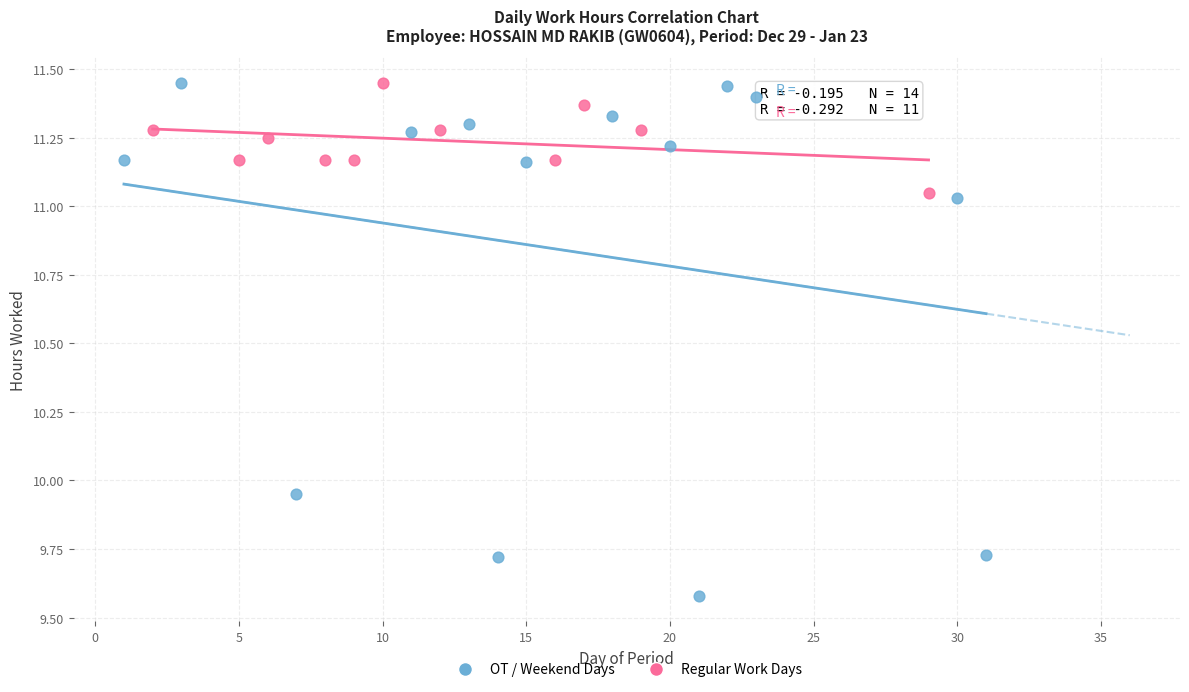

Which series contains the lowest Y value?

OT / Weekend Days